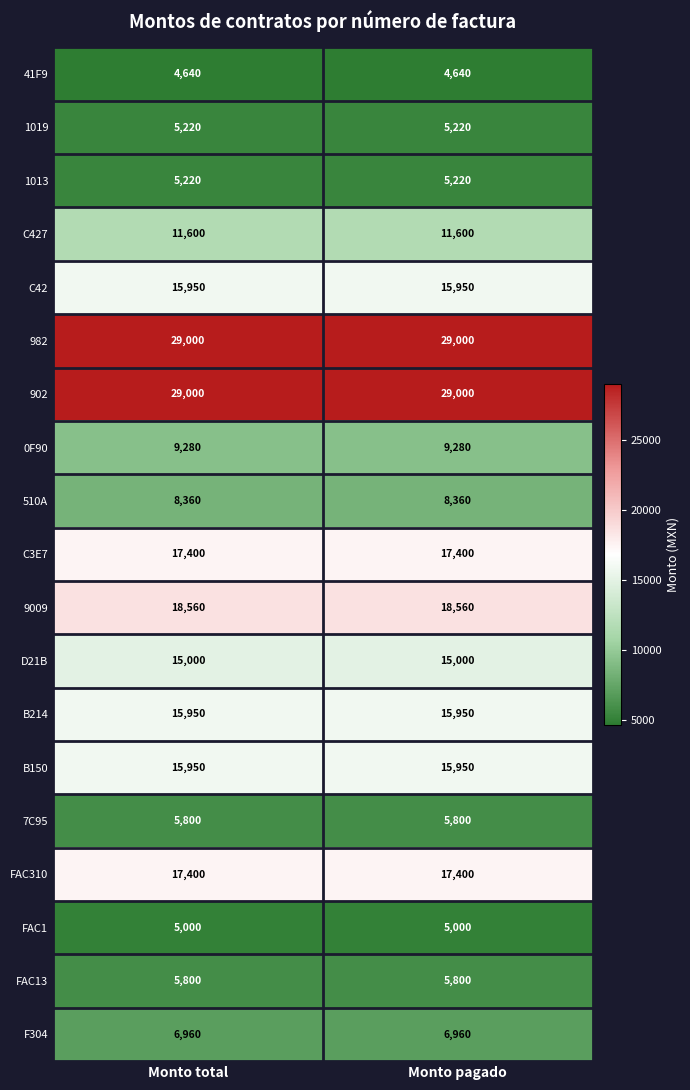

What is the difference between the highest and lowest values at Monto pagado?

24360